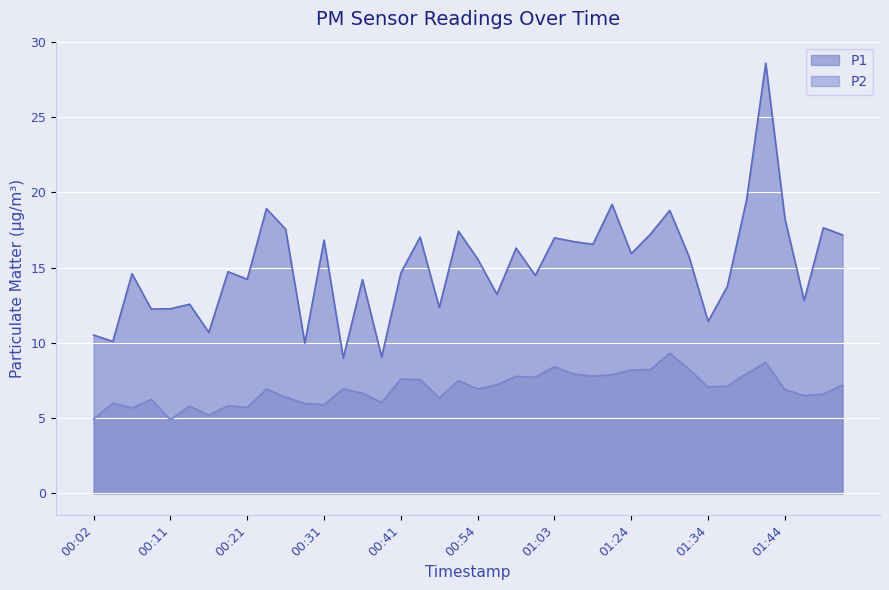

What is the total value across all series at 01:37?

20.9